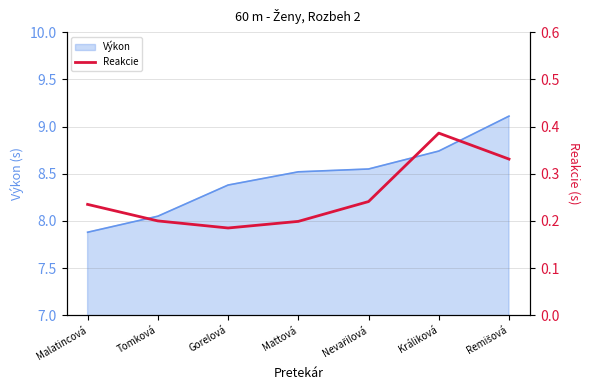

What is the label of the 2nd point from the left?

Tomková